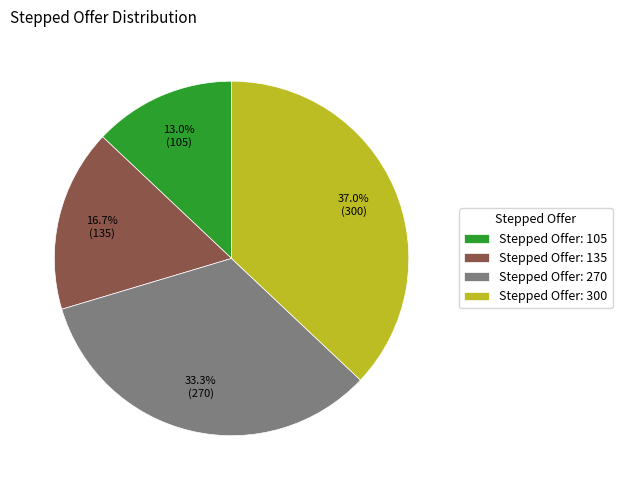

What is the smallest slice in the pie chart?

Stepped Offer: 105